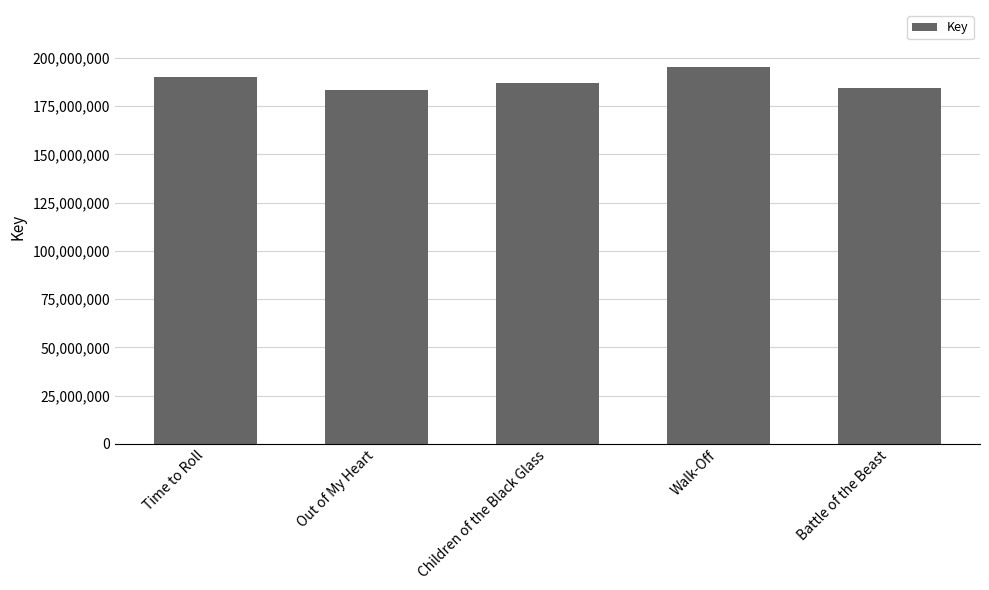

What is the difference between the second highest and second lowest values?

6152515